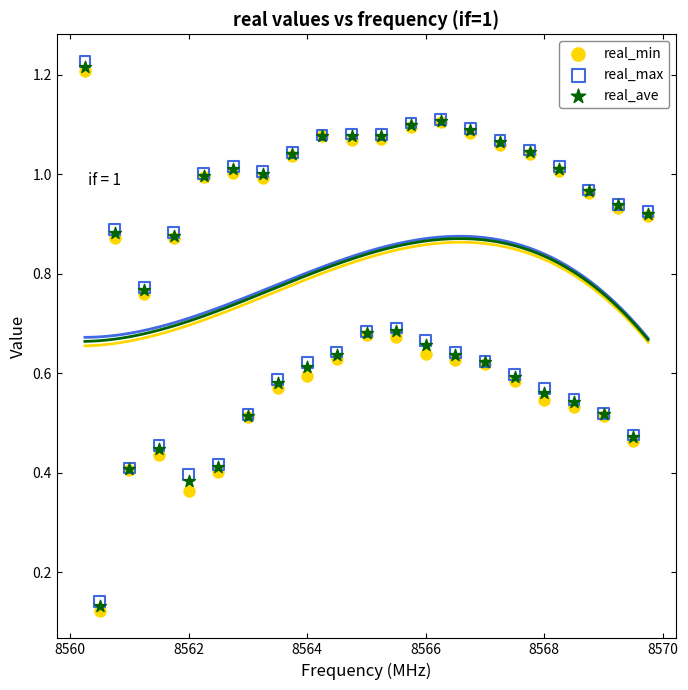

What are all the series names shown in the legend?

real_min, real_max, real_ave